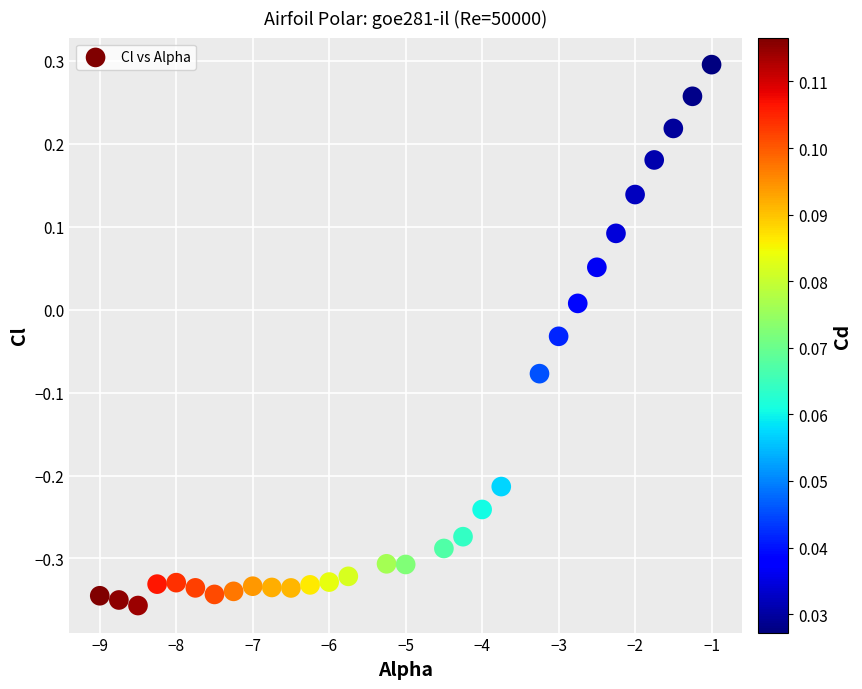

What is the range of X values (max minus min)?

8.0